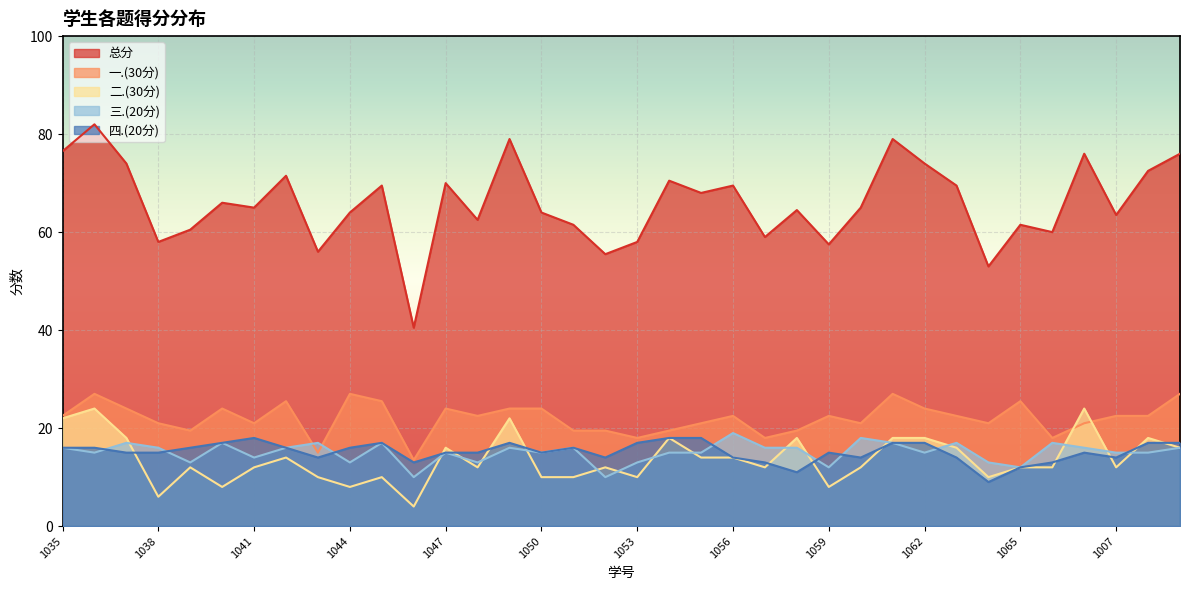

Rank the series at 1062 from lowest to highest value.

三.(20分), 四.(20分), 二.(30分), 一.(30分), 总分